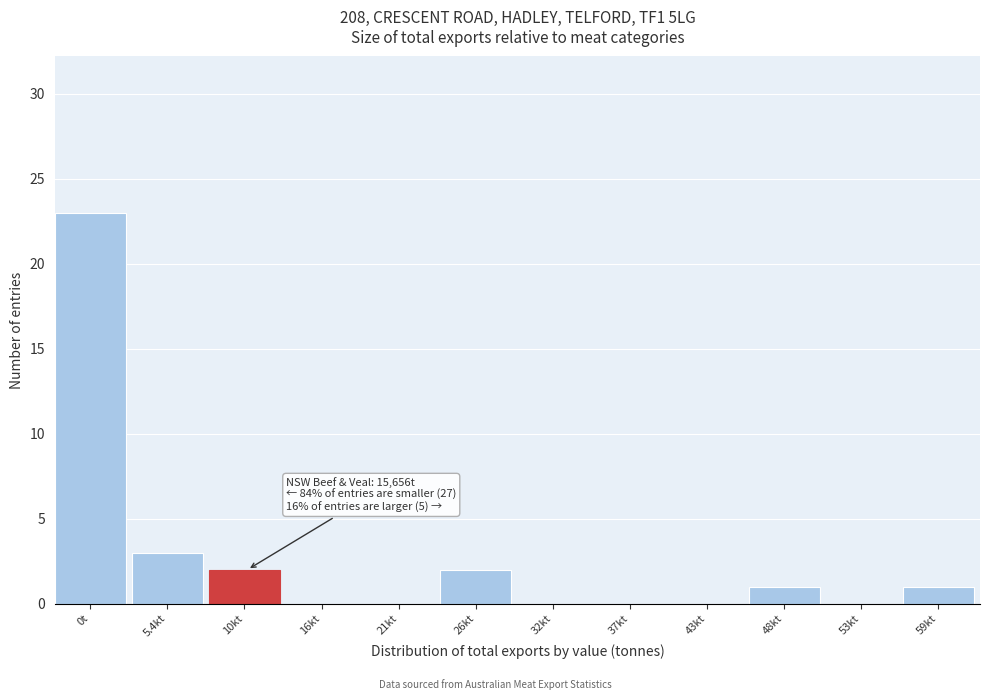

Reading left to right, transcribe all the data shown in this chart.

0t=23	5.4kt=3	10kt=2	16kt=0	21kt=0	26kt=2	32kt=0	37kt=0	43kt=0	48kt=1	53kt=0	59kt=1